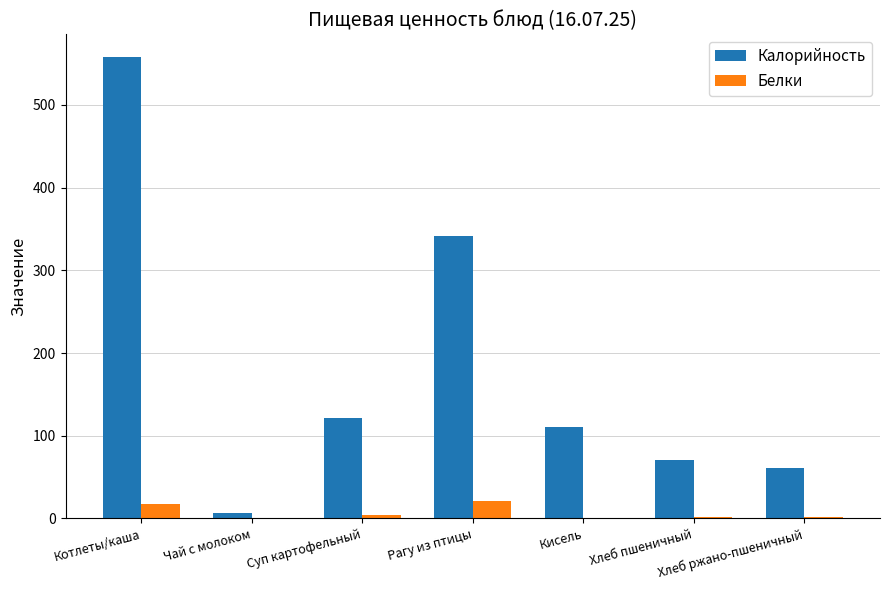

At which label is Калорийность closest to 282?

Рагу из птицы